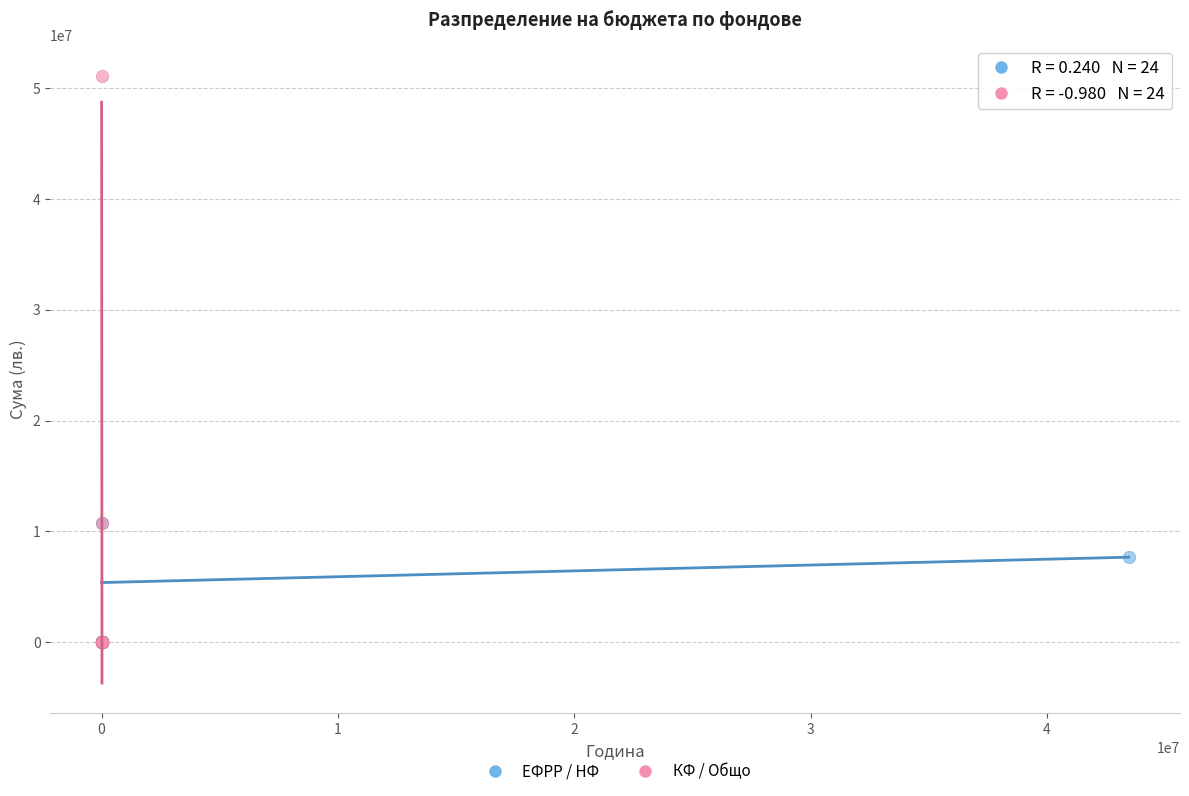

Which series has the widest spread of Y values?

КФ / Общо